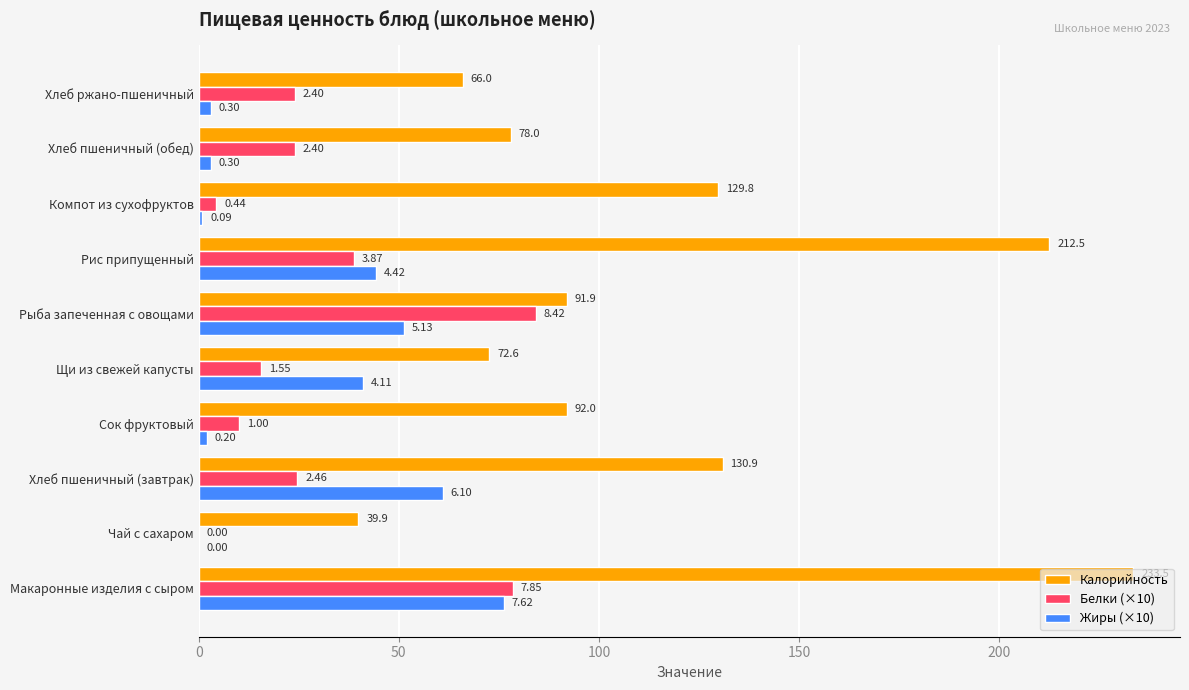

What are all the series names shown in the legend?

Калорийность, Белки (×10), Жиры (×10)